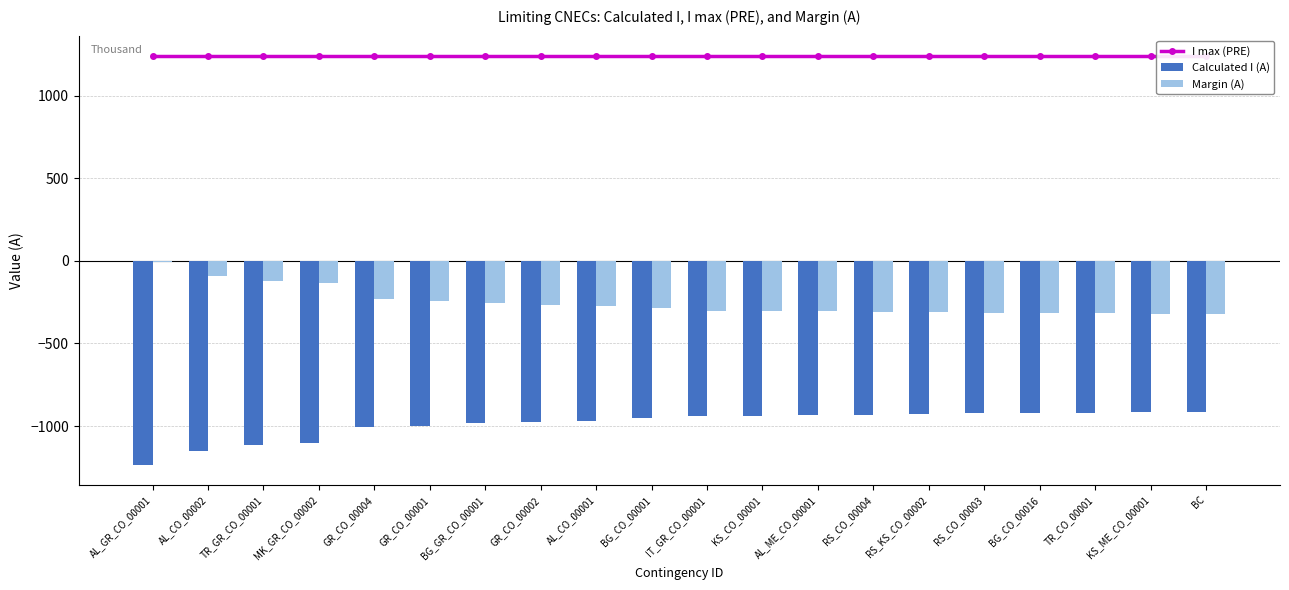

Does the chart contain stacked bars?

No